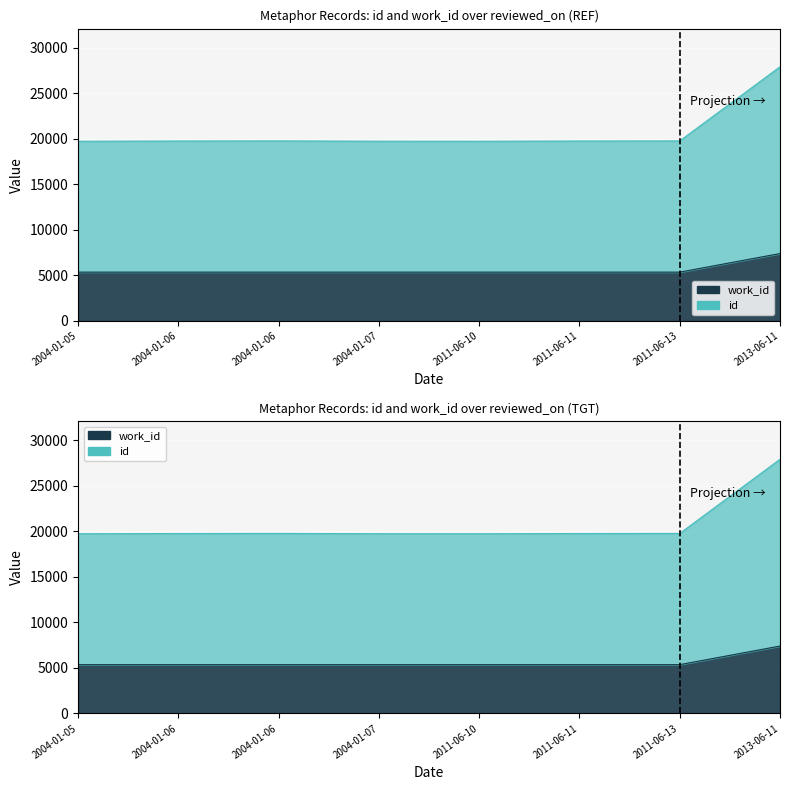

Is it true that work_id equals 5366 at 2004-01-07?

True